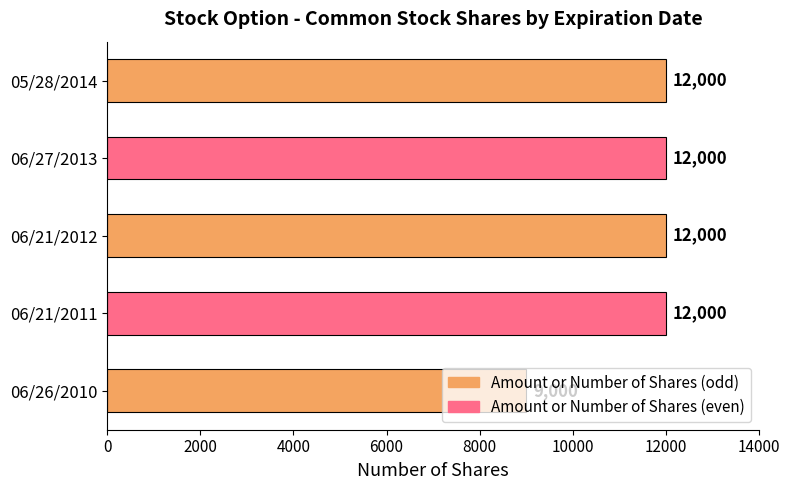

What is the ratio of the value at 06/21/2011 to the value at 06/21/2012?

1.0